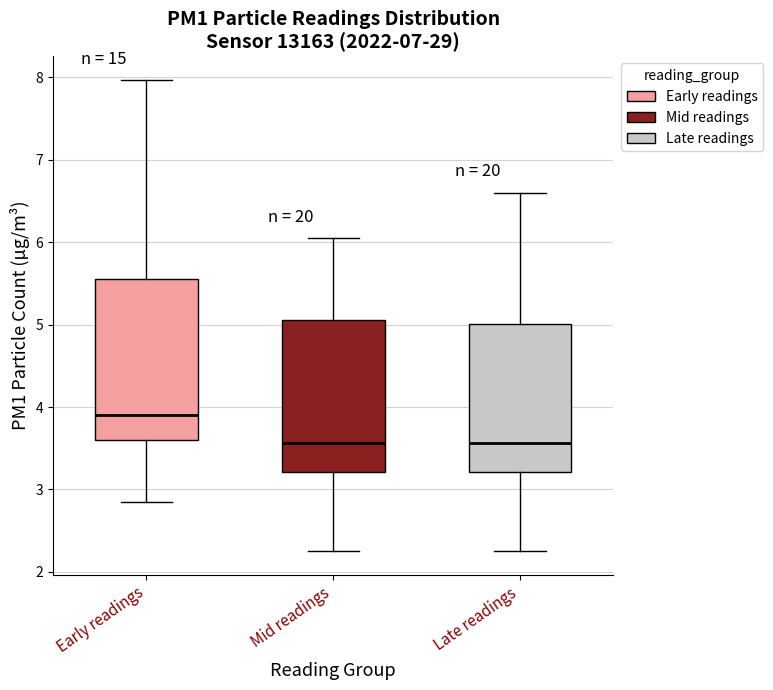

Which box has the highest median line?

Early readings